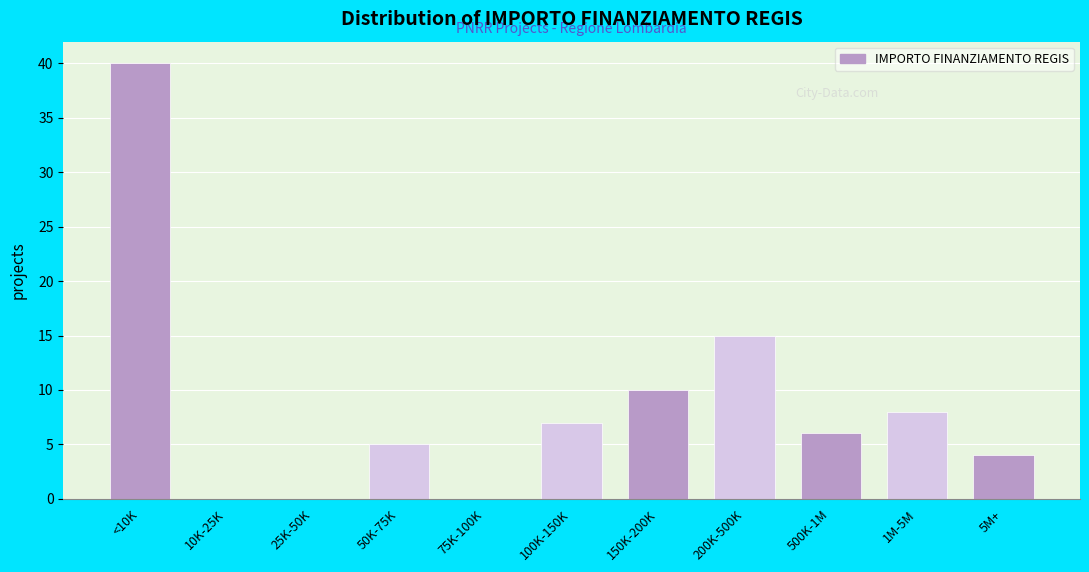

Reading left to right, list all the values displayed in this chart.

<10K=40	10K-25K=0	25K-50K=0	50K-75K=5	75K-100K=0	100K-150K=7	150K-200K=10	200K-500K=15	500K-1M=6	1M-5M=8	5M+=4